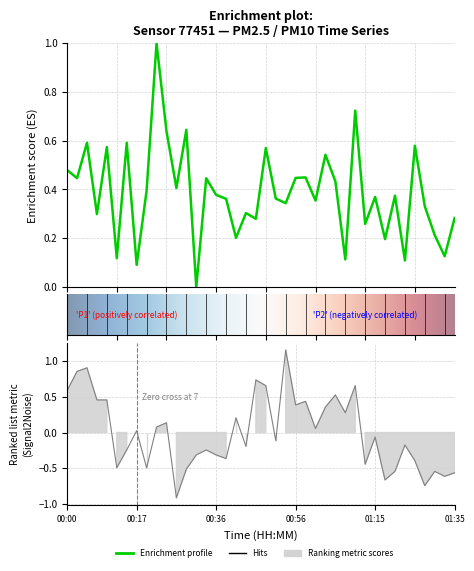

The P1 series shows 0.3 at 01:35. True or false?

True